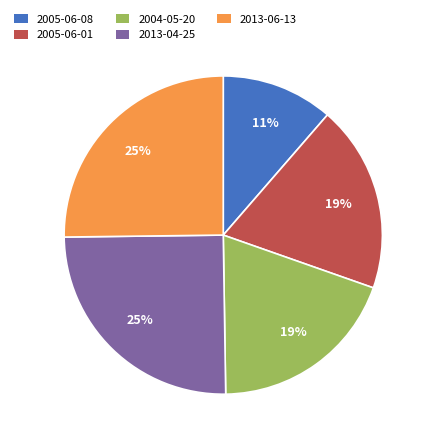

Is it true that 2013-04-25 is 25% of the pie?

True